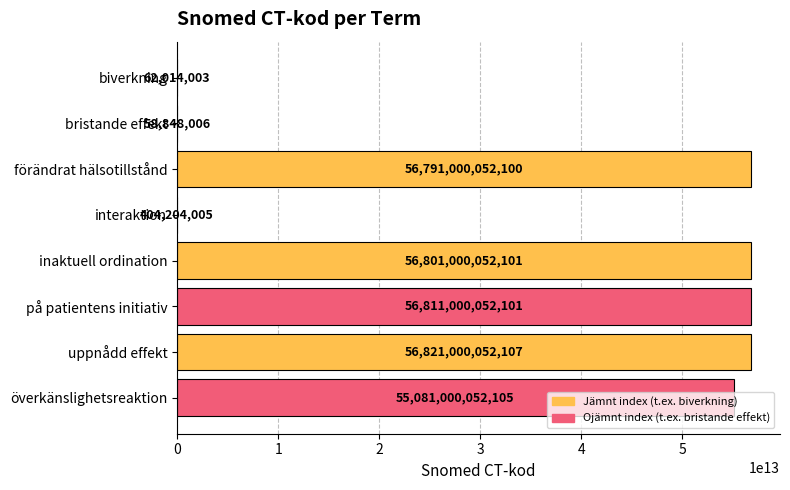

At which category does the chart reach its peak across all series?

uppnådd effekt